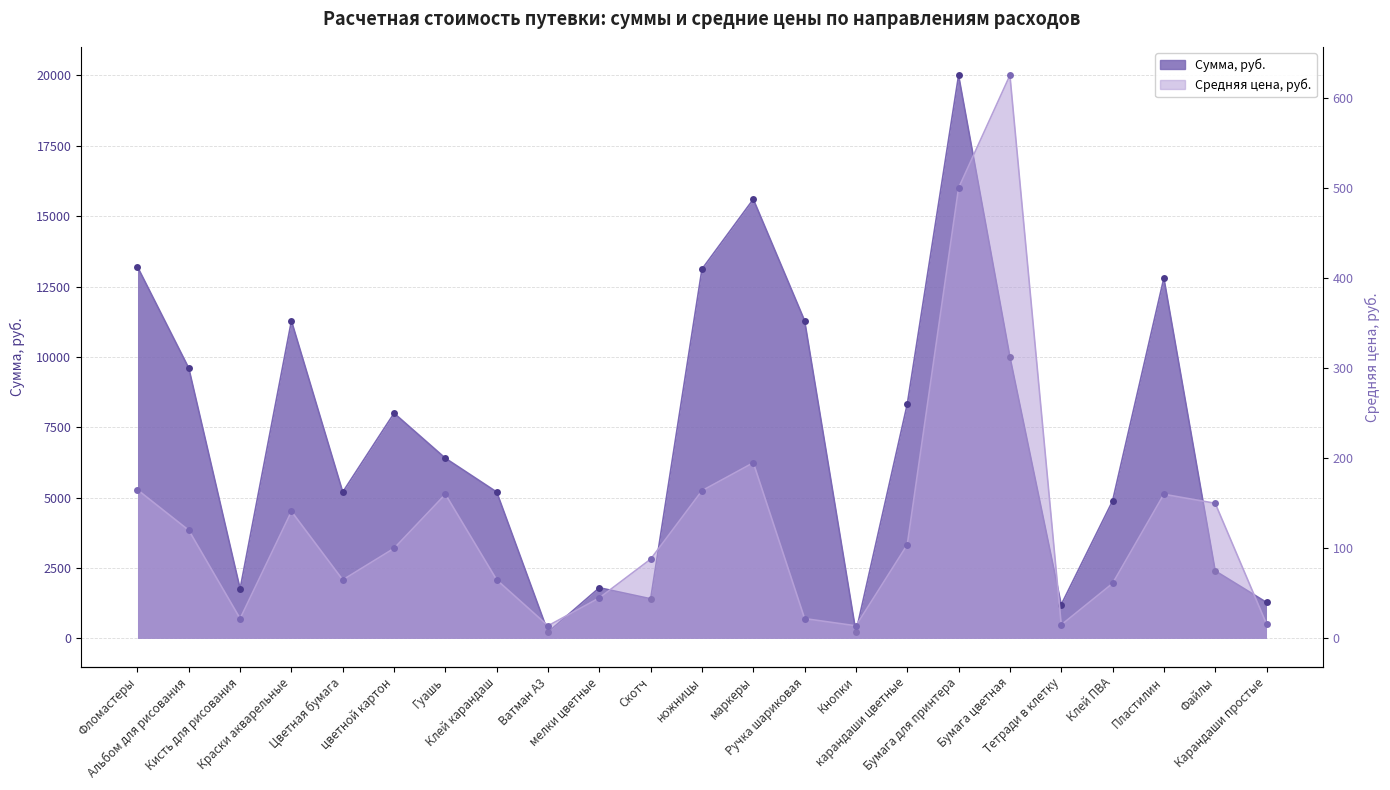

Where is Средняя цена, руб. nearest to the value 319?

маркеры